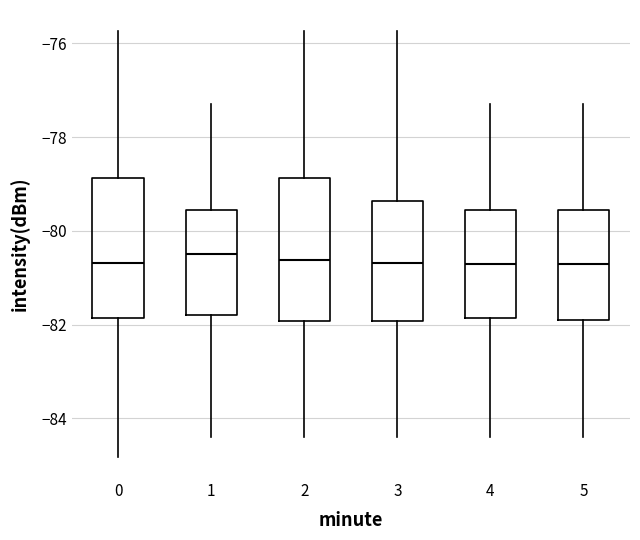

Reading left to right, transcribe this box plot: for each box, give where its median line is, the range the box spans, and where its two whiskers end, as read against the y-axis. The values are not printed on the chart, so give them approximately, as read against the axis.

0: median -80.6, box -81.8 to -78.8, whiskers -84.8 to -75.8
1: median -80.4, box -81.8 to -79.6, whiskers -84.4 to -77.2
2: median -80.6, box -82.0 to -78.8, whiskers -84.4 to -75.8
3: median -80.6, box -82.0 to -79.4, whiskers -84.4 to -75.8
4: median -80.6, box -81.8 to -79.6, whiskers -84.4 to -77.2
5: median -80.6, box -81.8 to -79.6, whiskers -84.4 to -77.2